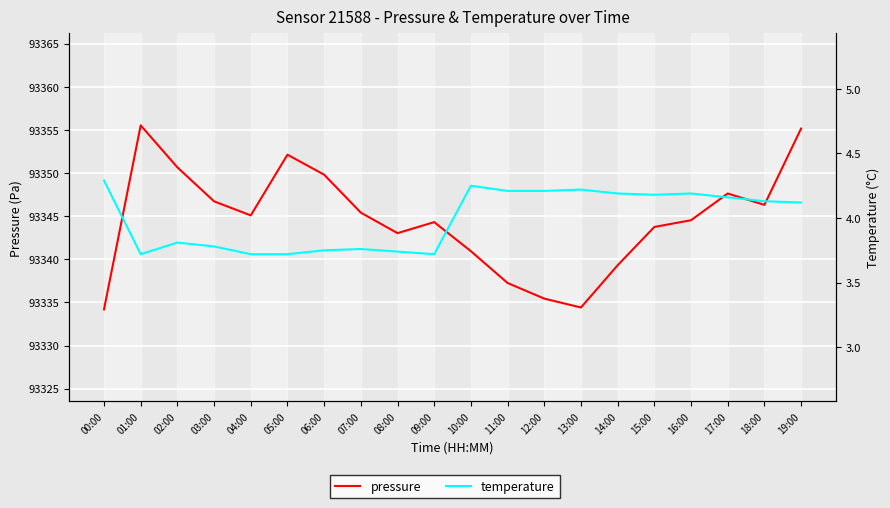

What value does the temperature series have at 08:00?

3.7